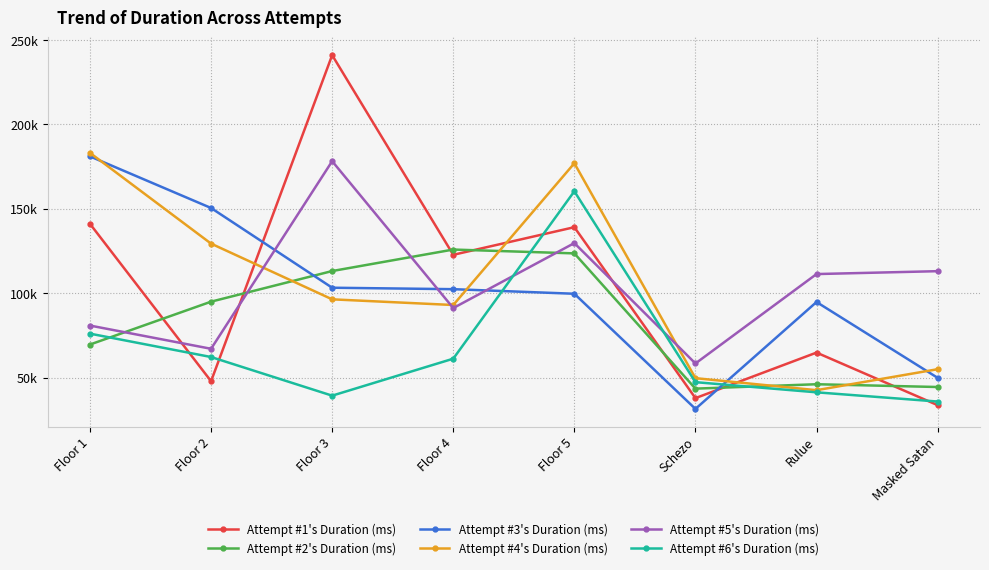

What is the difference between the Attempt #3's Duration (ms) values at Floor 4 and Rulue?

7615